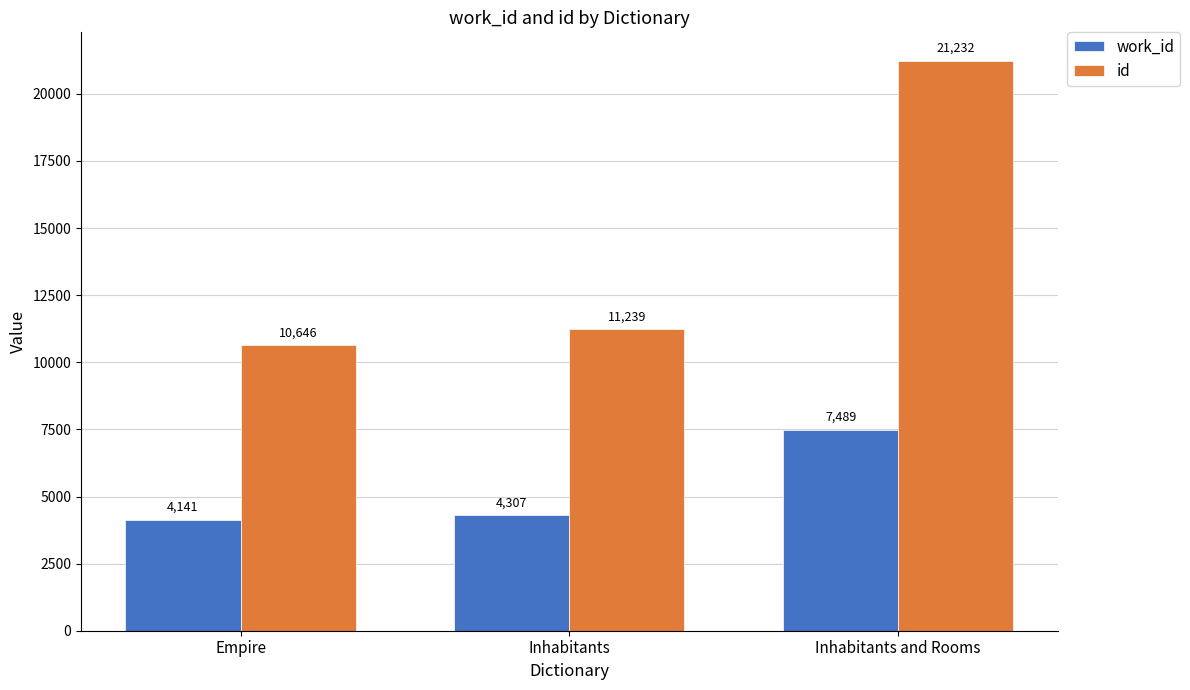

Rank the series by their maximum value, from highest to lowest.

id, work_id